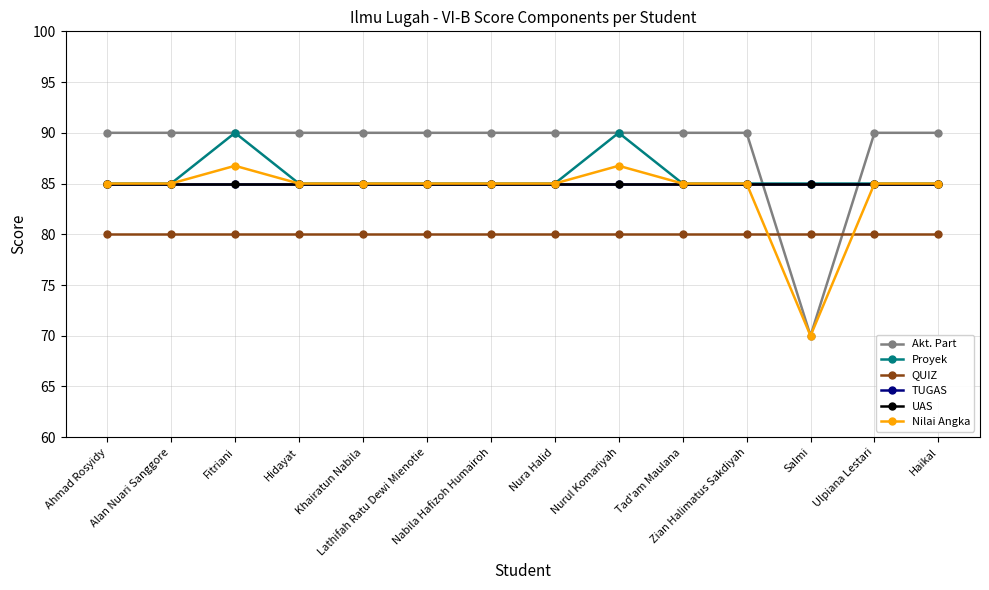

What is the value of the UAS point at the 3rd from the left?

85.0